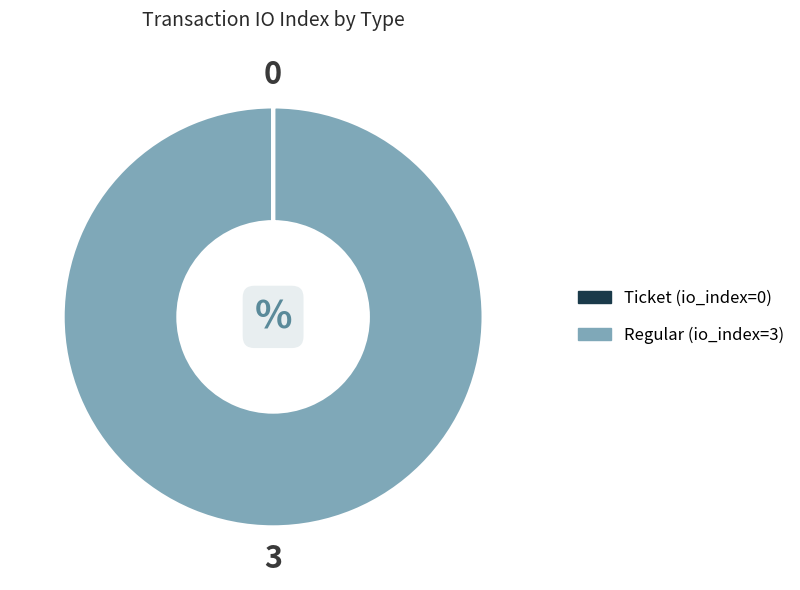

Which slice is the largest?

Regular (io_index=3)